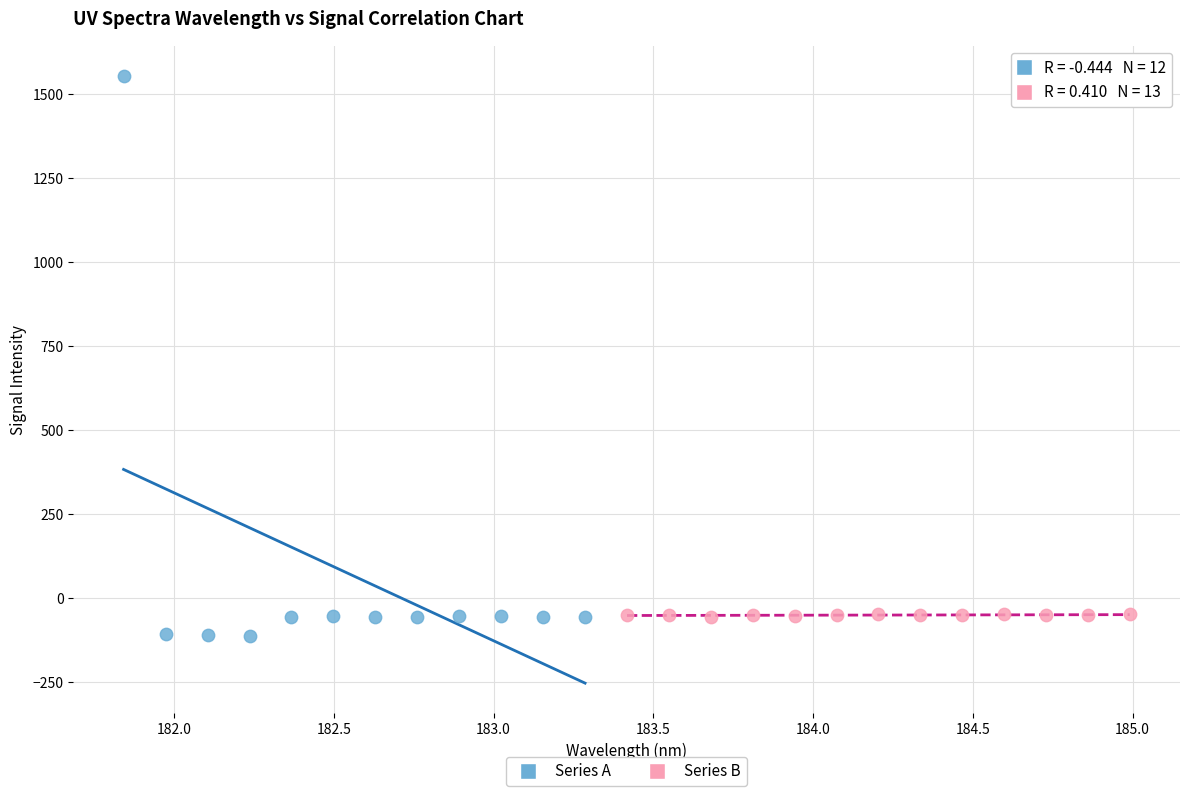

Which series reaches the maximum Y coordinate?

Series A